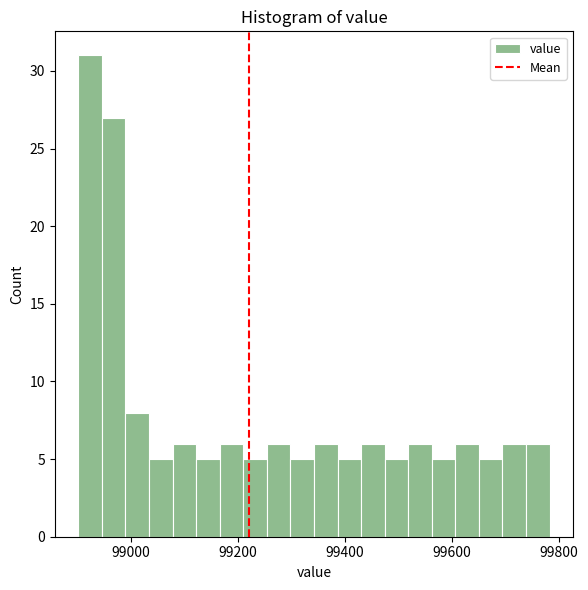

Read against the x-axis, roughly where is the centre of the tallest bar?

98920